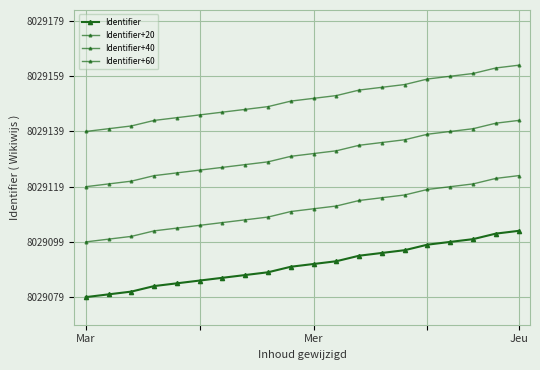

Does the chart display data point markers on the line(s)?

Yes